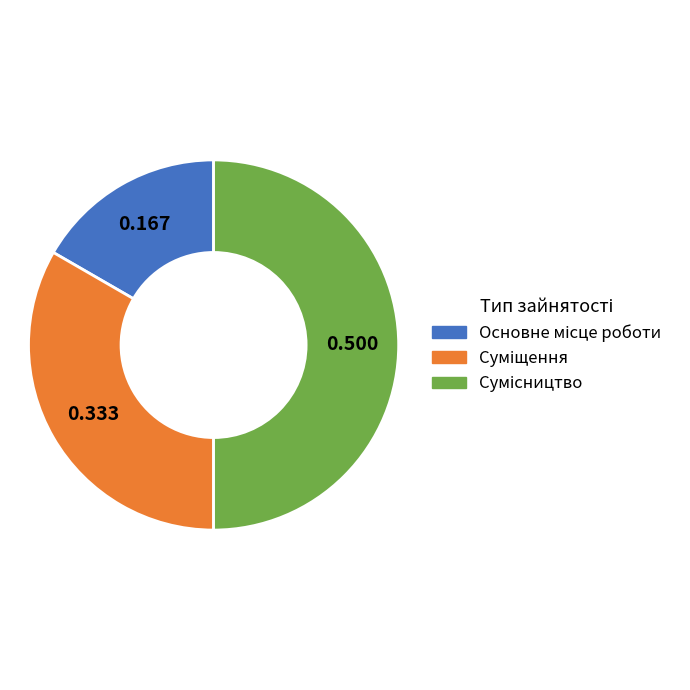

How many segments does this pie chart have?

3